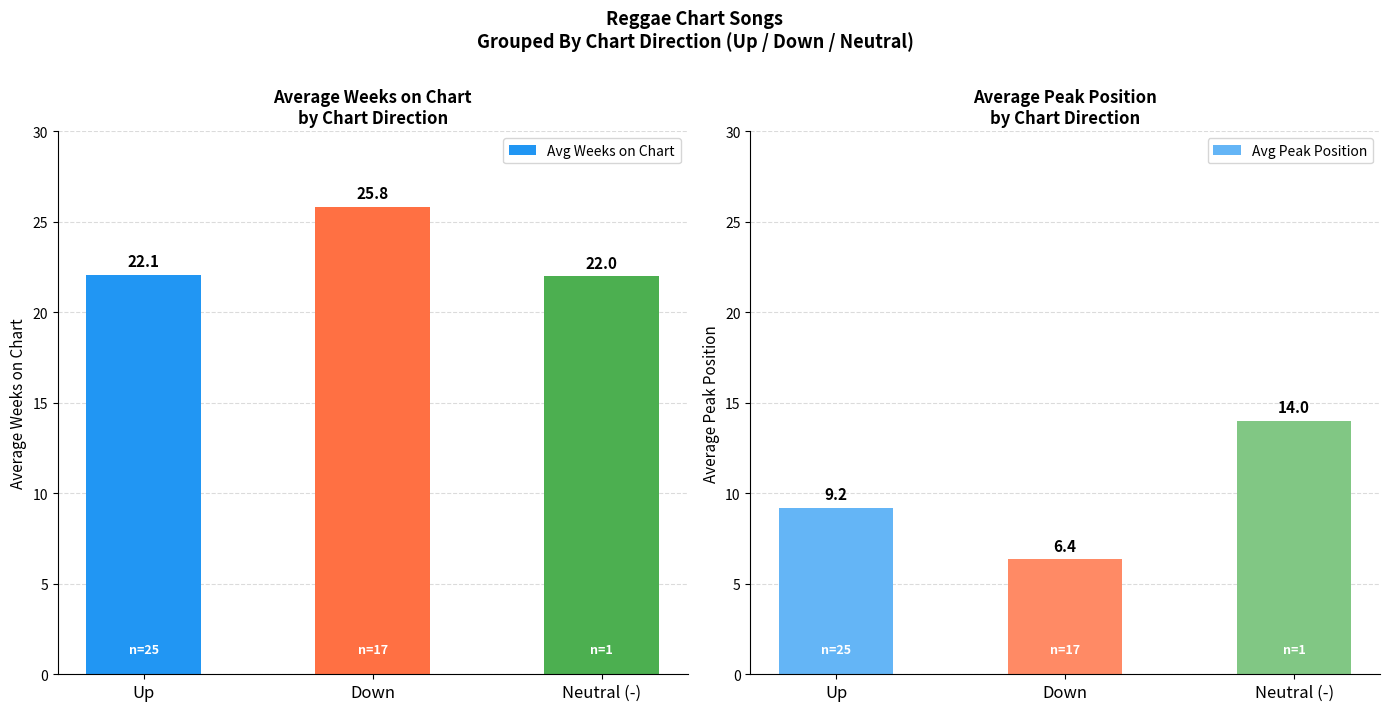

What is the value of the Avg Weeks on Chart bar at the 2nd from the left?

25.8